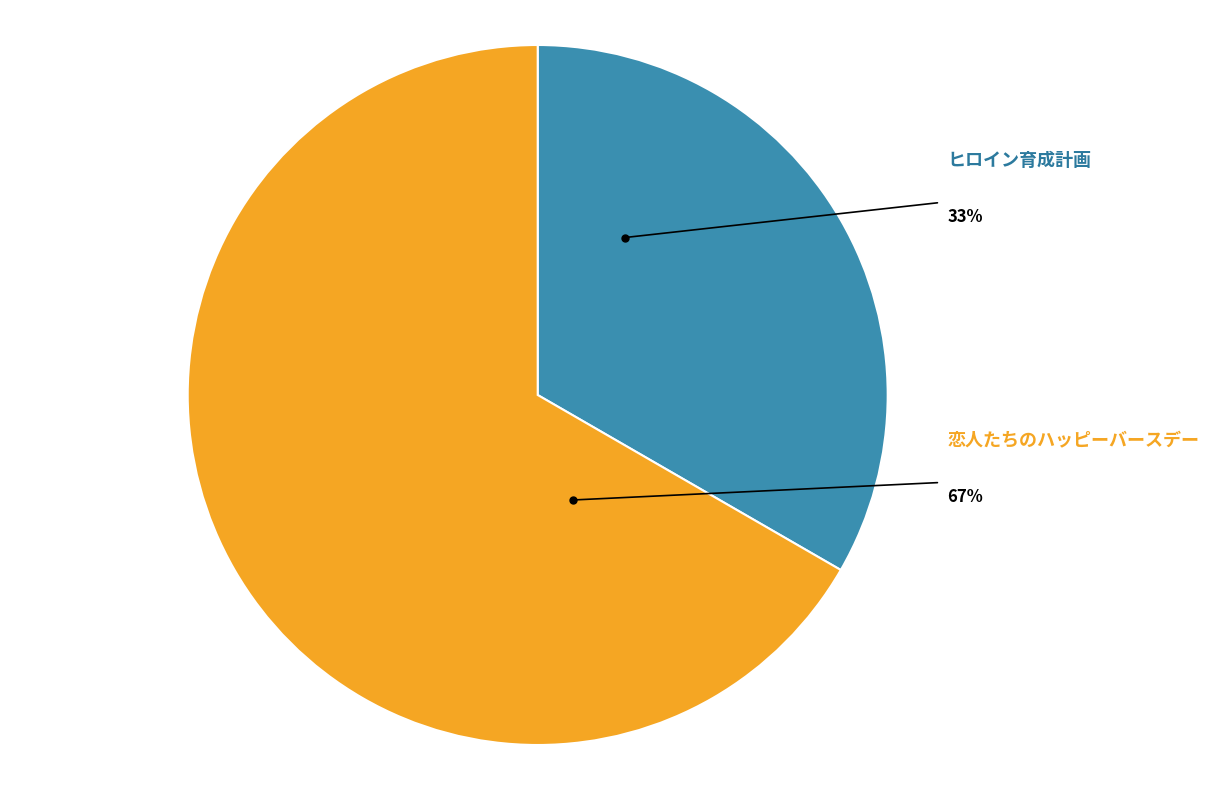

What is the ratio of the value at 恋人たちのハッピーバースデー to the value at ヒロイン育成計画?

2.0